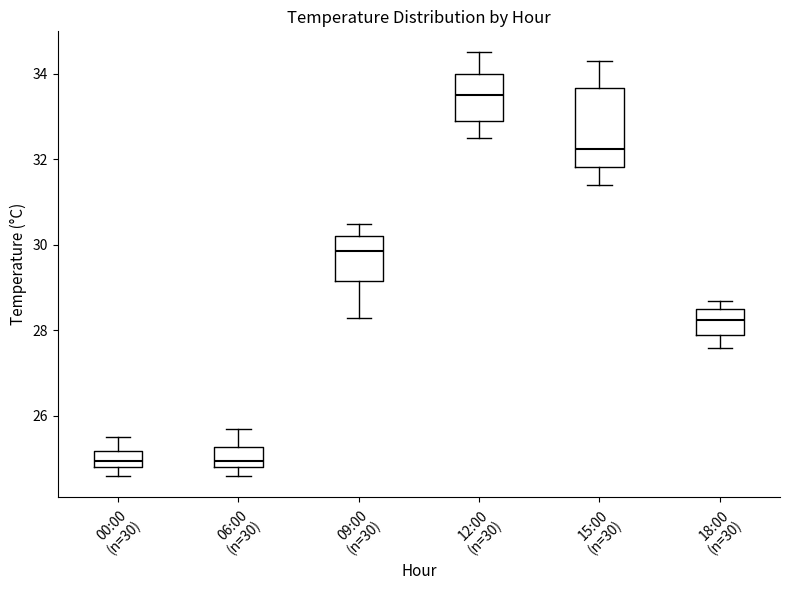

Reading left to right, transcribe this box plot: for each box, give where its median line is, the range the box spans, and where its two whiskers end, as read against the y-axis. The values are not printed on the chart, so give them approximately, as read against the axis.

00:00 (n=30): median 25.0, box 24.8 to 25.2, whiskers 24.6 to 25.6
06:00 (n=30): median 25.0, box 24.8 to 25.2, whiskers 24.6 to 25.8
09:00 (n=30): median 29.8, box 29.2 to 30.2, whiskers 28.4 to 30.6
12:00 (n=30): median 33.6, box 33.0 to 34.0, whiskers 32.6 to 34.6
15:00 (n=30): median 32.2, box 31.8 to 33.6, whiskers 31.4 to 34.4
18:00 (n=30): median 28.2, box 28.0 to 28.6, whiskers 27.6 to 28.8